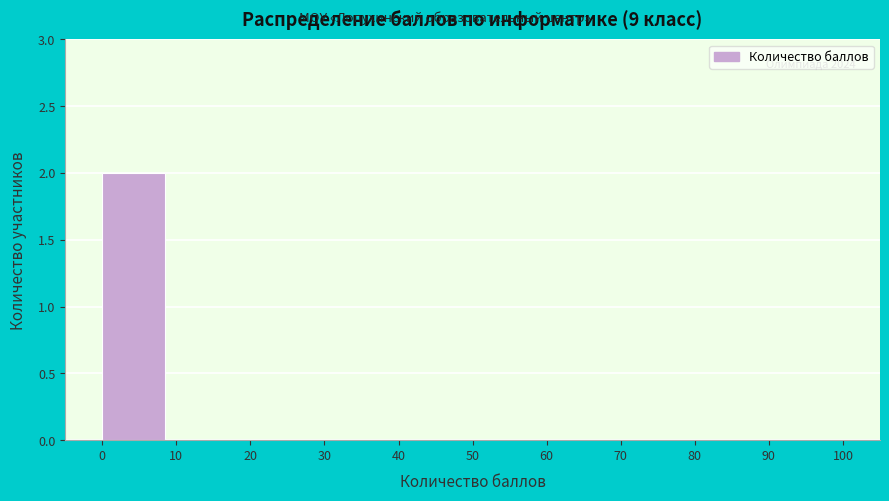

Which range on the x-axis has the tallest bar?

0 to 10